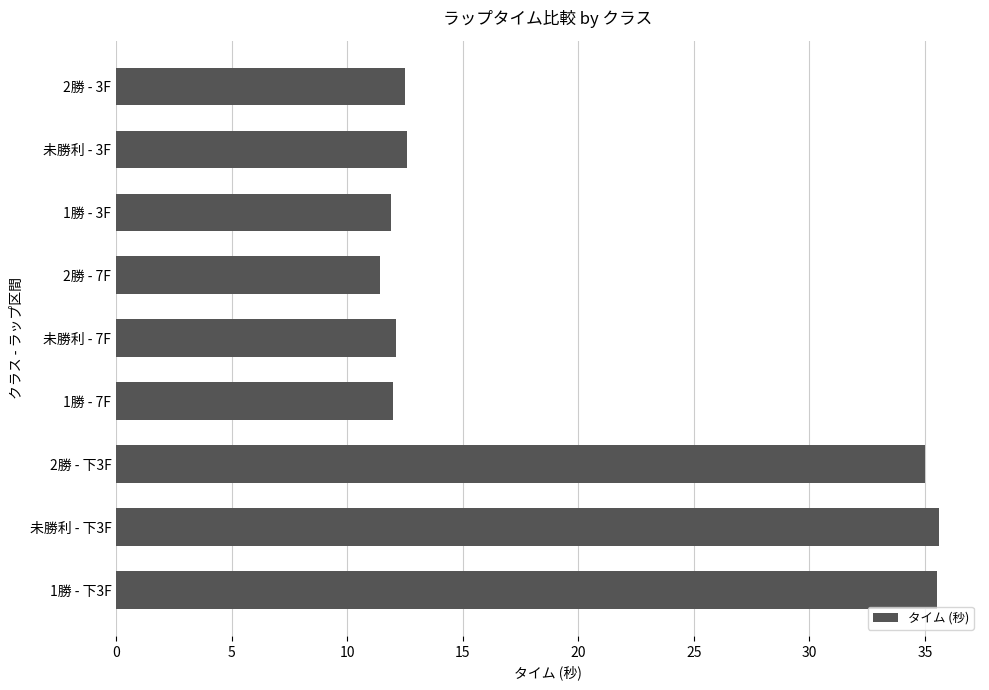

What is the change in value from 2勝 - 7F to 1勝 - 下3F?

+24.1